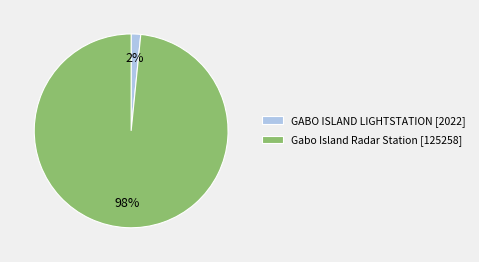

To the nearest percent, what is the combined percentage of GABO ISLAND LIGHTSTATION [2022] and Gabo Island Radar Station [125258]?

100%